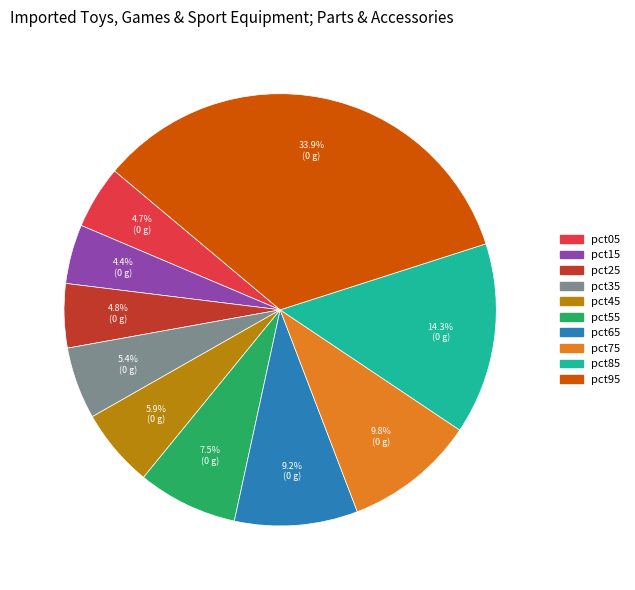

What portion of the pie excludes pct15?

95.6%